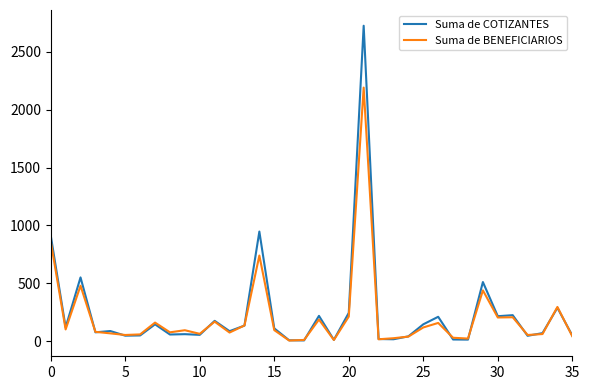

True or false: Suma de COTIZANTES has more than 1 points higher than both neighbors.

True